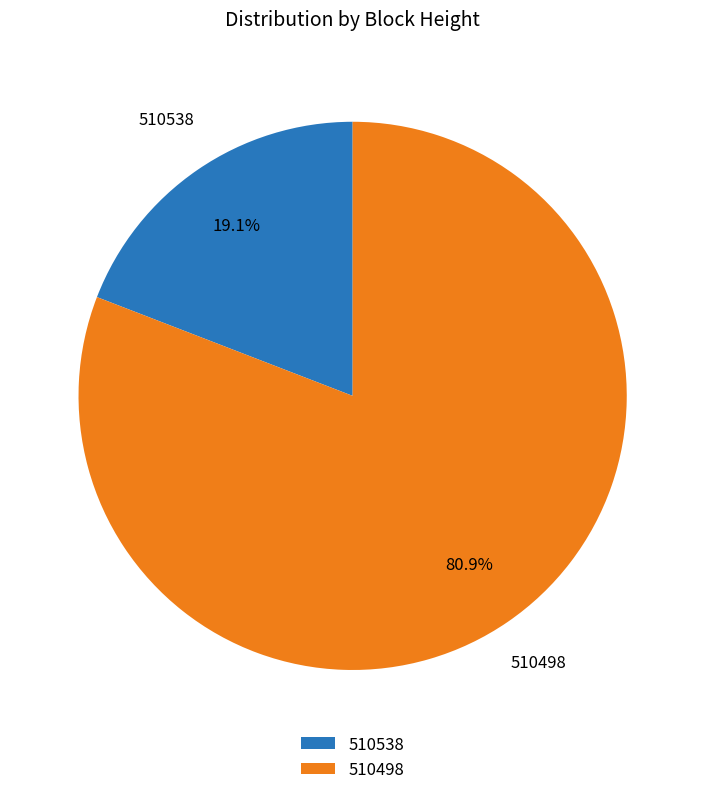

What percentage is the 510538 slice, to the nearest percent?

19%